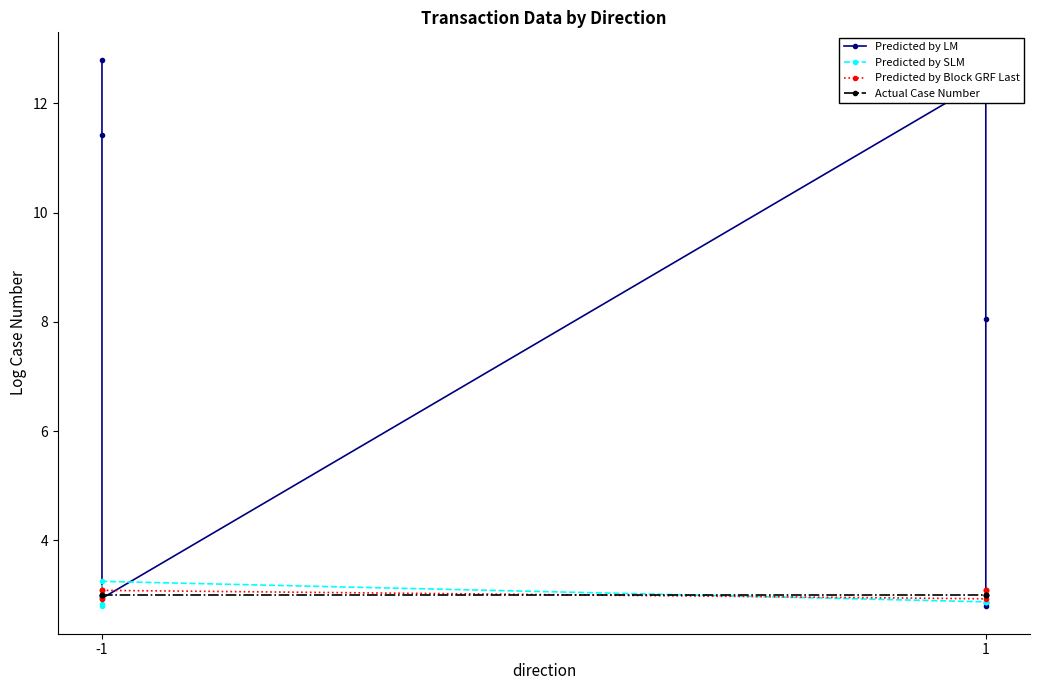

True or false: Predicted by Block GRF Last has a value of 1.2 at 1.

False